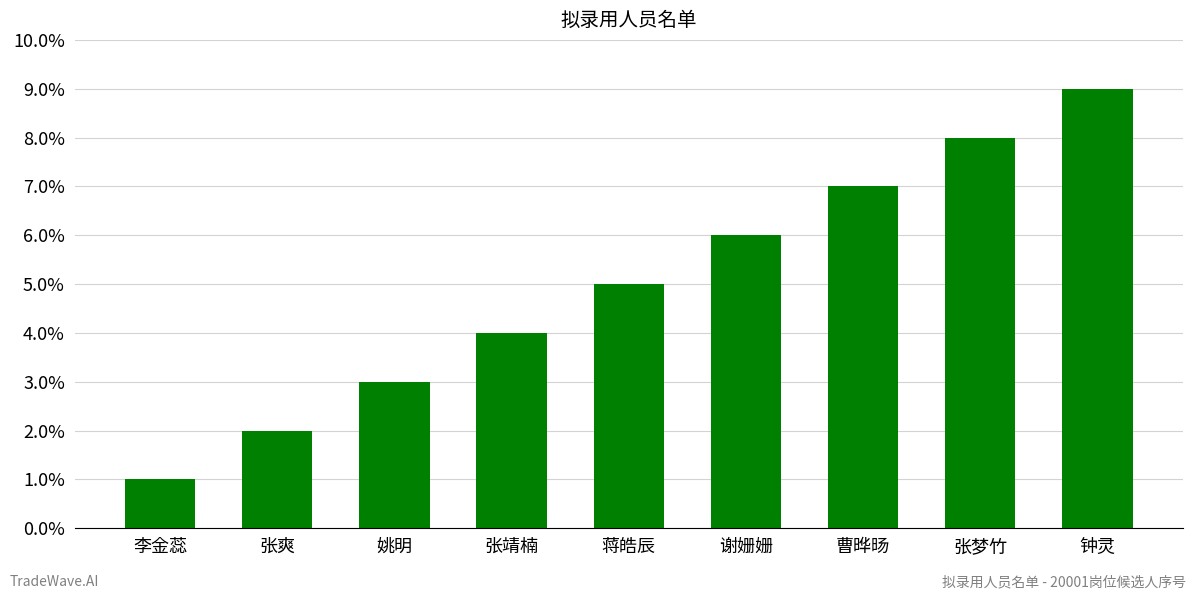

Reading left to right, extract all data points from this chart.

李金蕊=1	张爽=2	姚明=3	张靖楠=4	蒋皓辰=5	谢姗姗=6	曹晔旸=7	张梦竹=8	钟灵=9